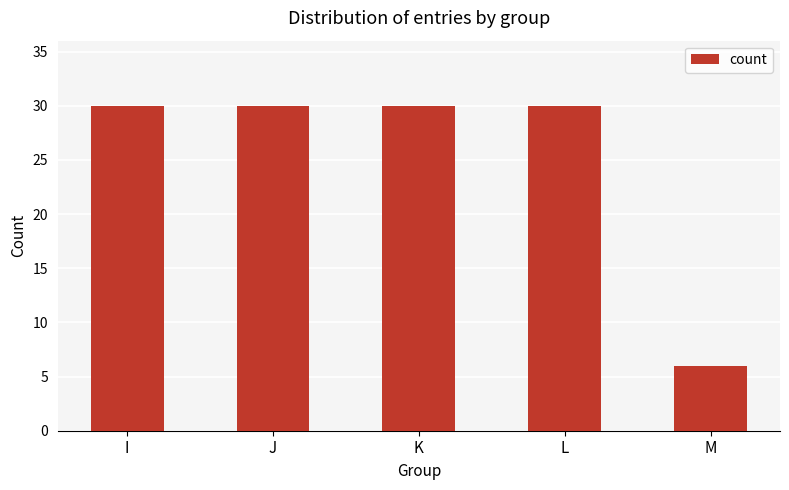

Between L and M, which is larger?

L